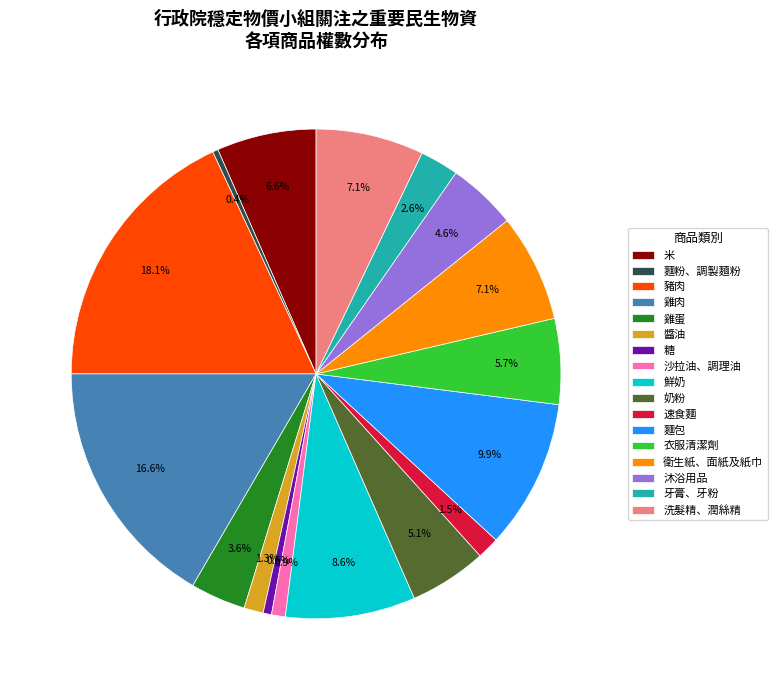

Is there any slice that represents more than half of the pie?

No